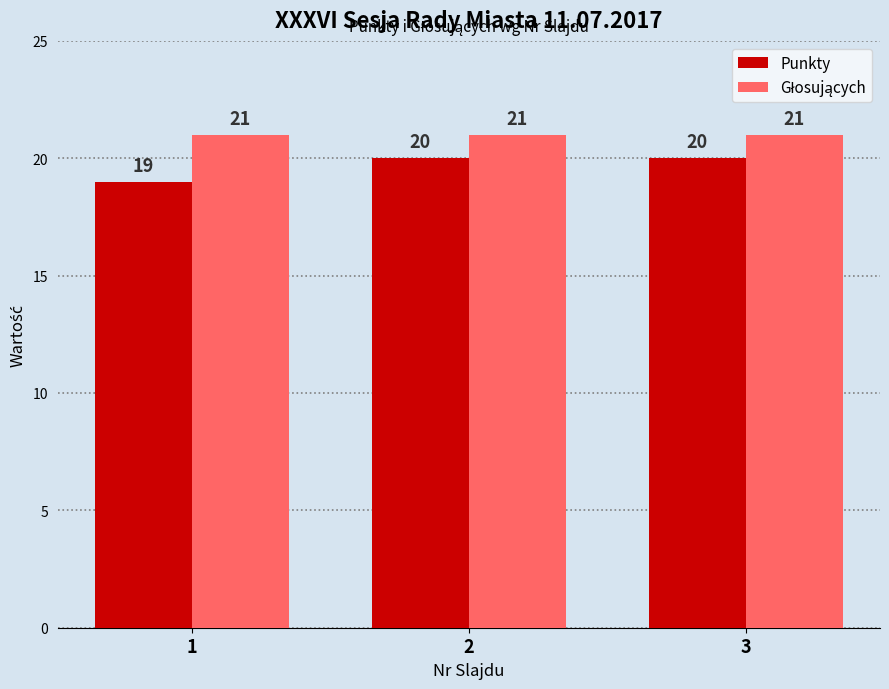

What is the sum of all Punkty values?

59